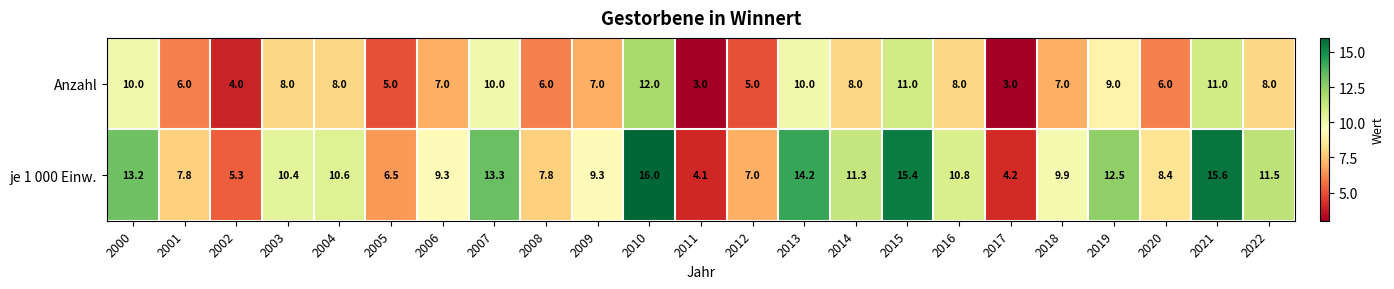

Is it true that Anzahl equals 4.0 at 2002?

True